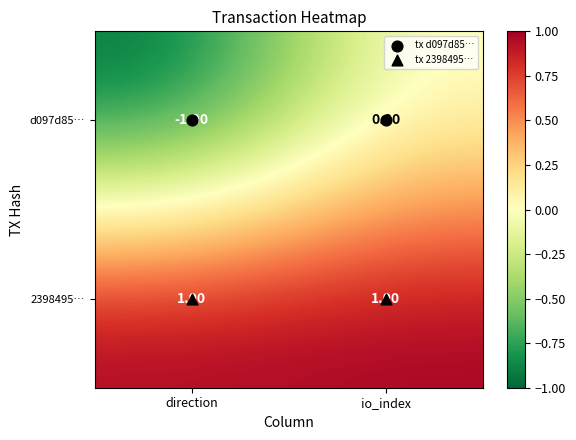

What is the spread (max minus min) of values at io_index?

1